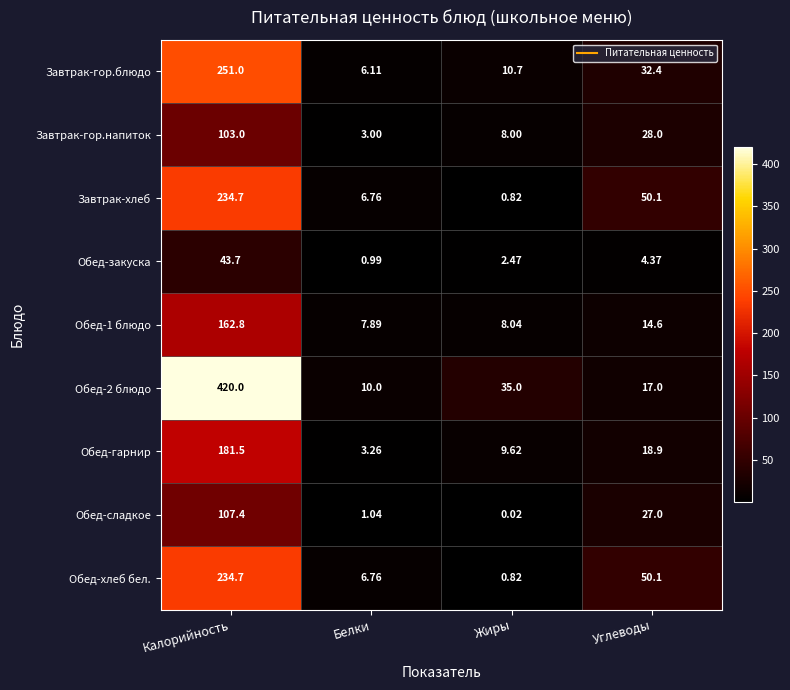

List the labels in order of Обед-1 блюдо value, smallest first.

Белки, Жиры, Углеводы, Калорийность